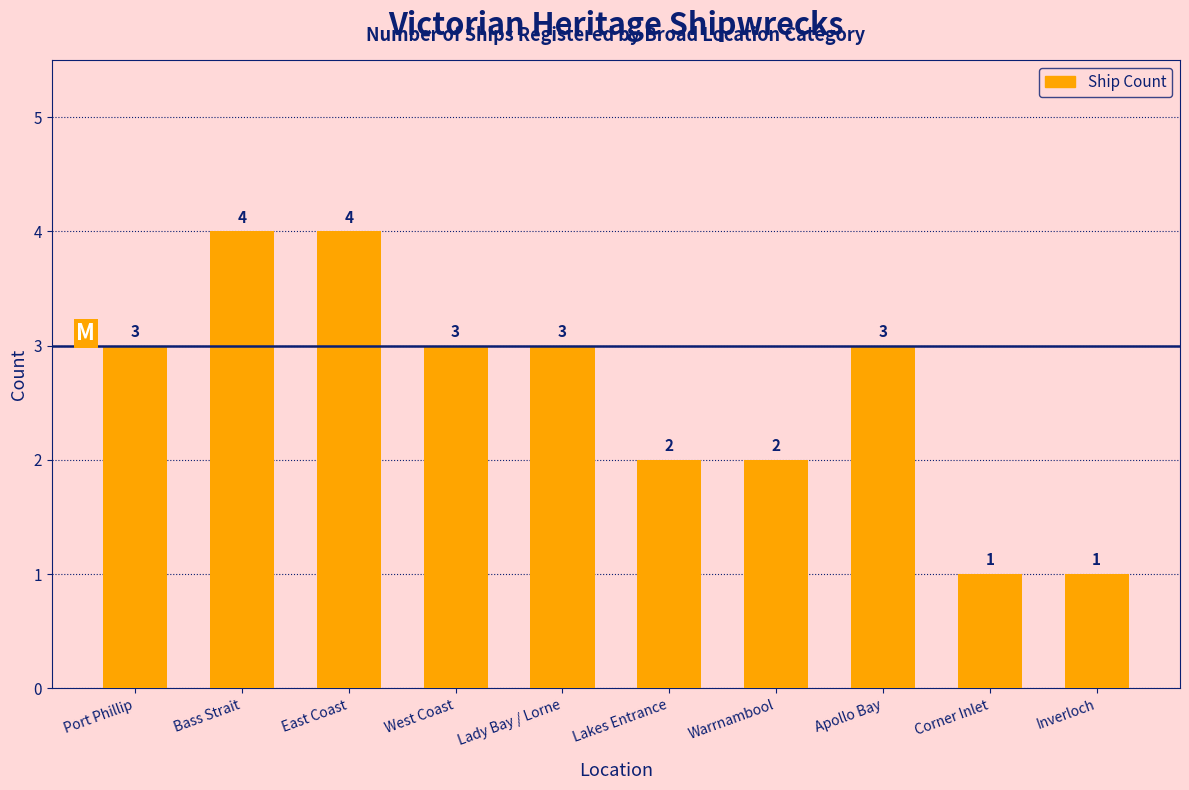

What is the change in value from Warrnambool to Inverloch?

-1